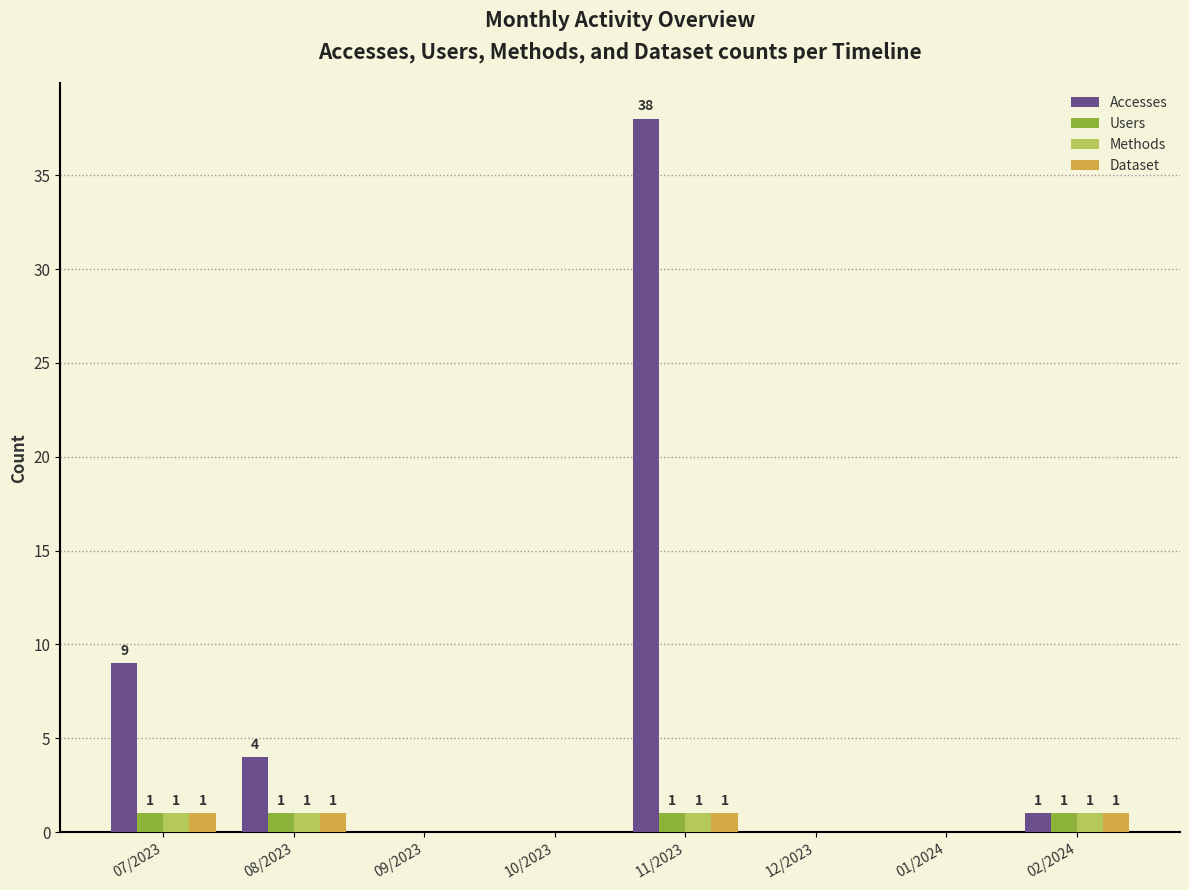

Which series changed the most between 07/2023 and 10/2023?

Accesses